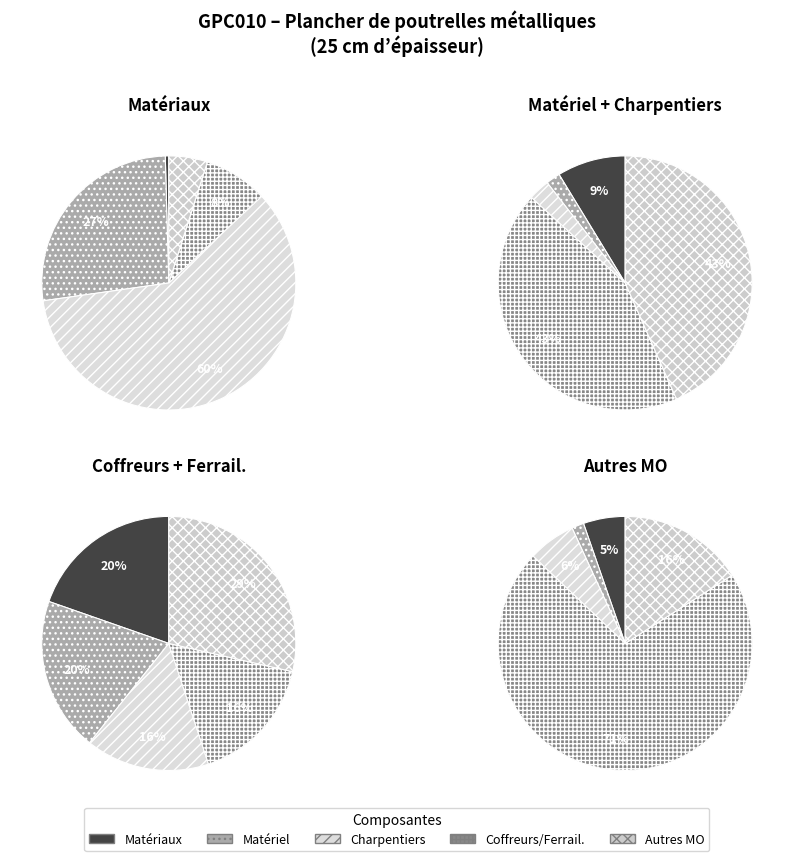

How many slices are in this pie chart?

19